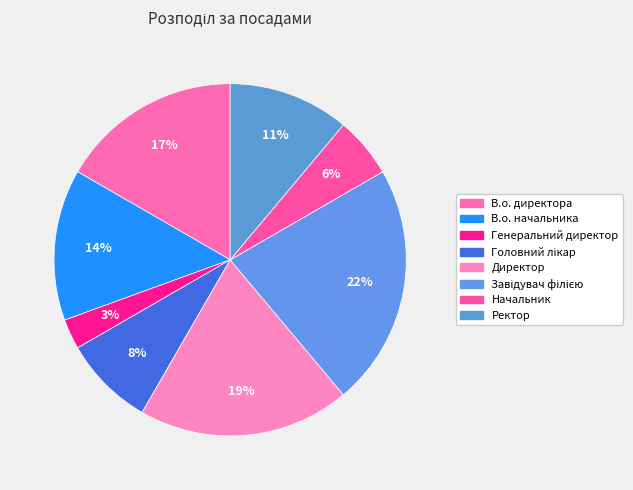

Rank the categories by value from lowest to highest.

Генеральний директор, Начальник, Головний лікар, Ректор, В.о. начальника, В.о. директора, Директор, Завідувач філією